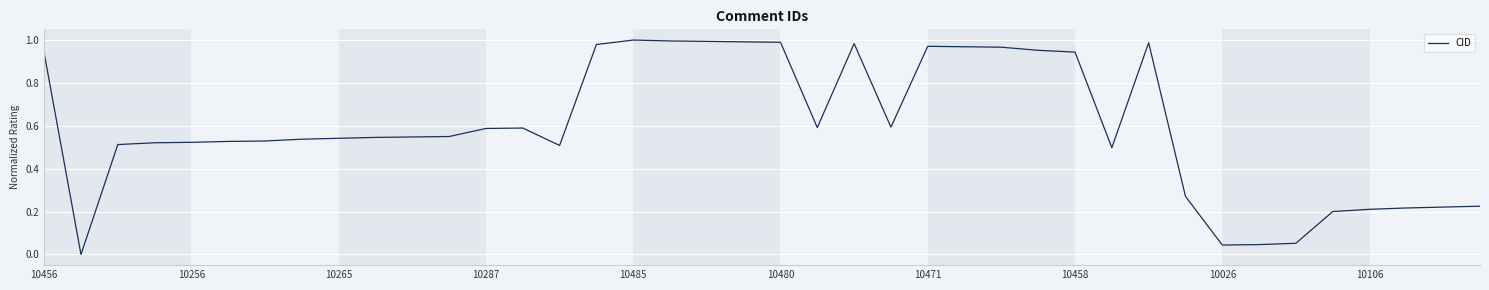

What is the value of the 37th point from the left?

0.2